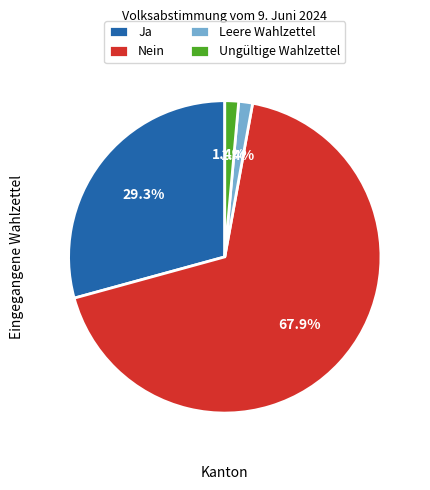

What is the largest slice in the pie chart?

Nein